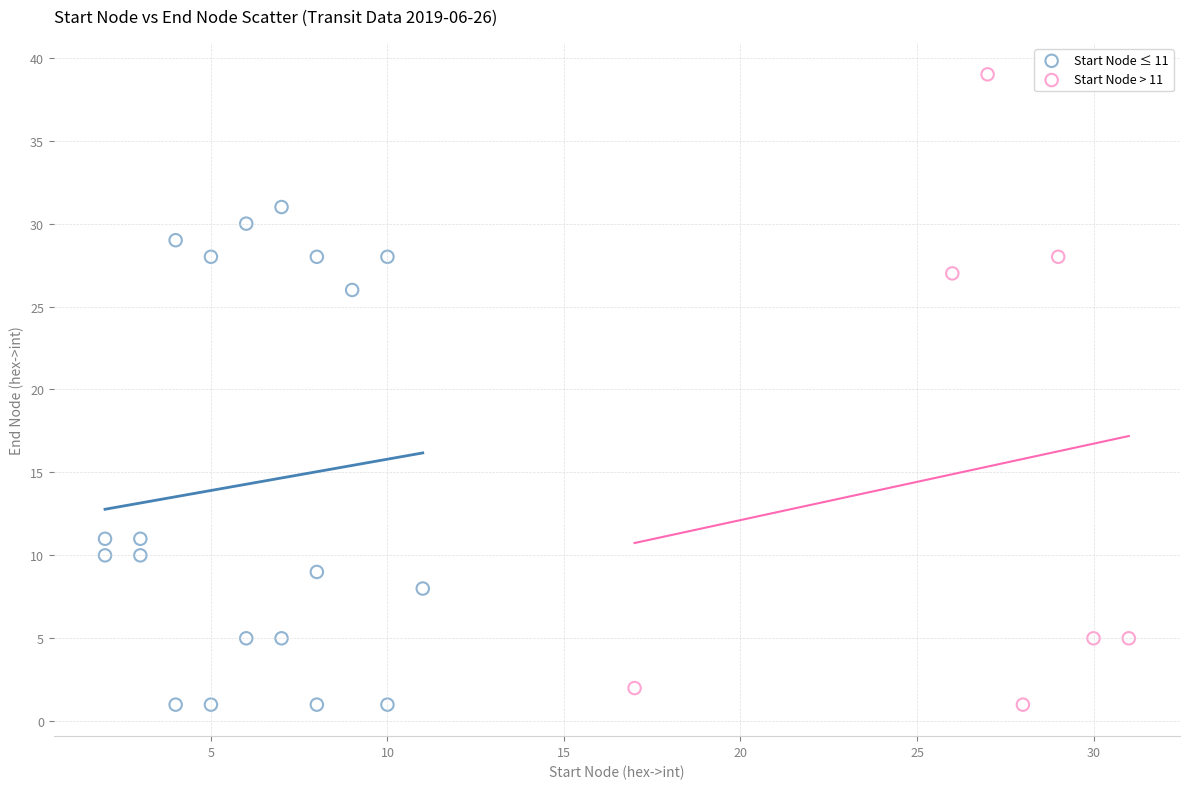

Which series has the widest spread of Y values?

Start Node > 11